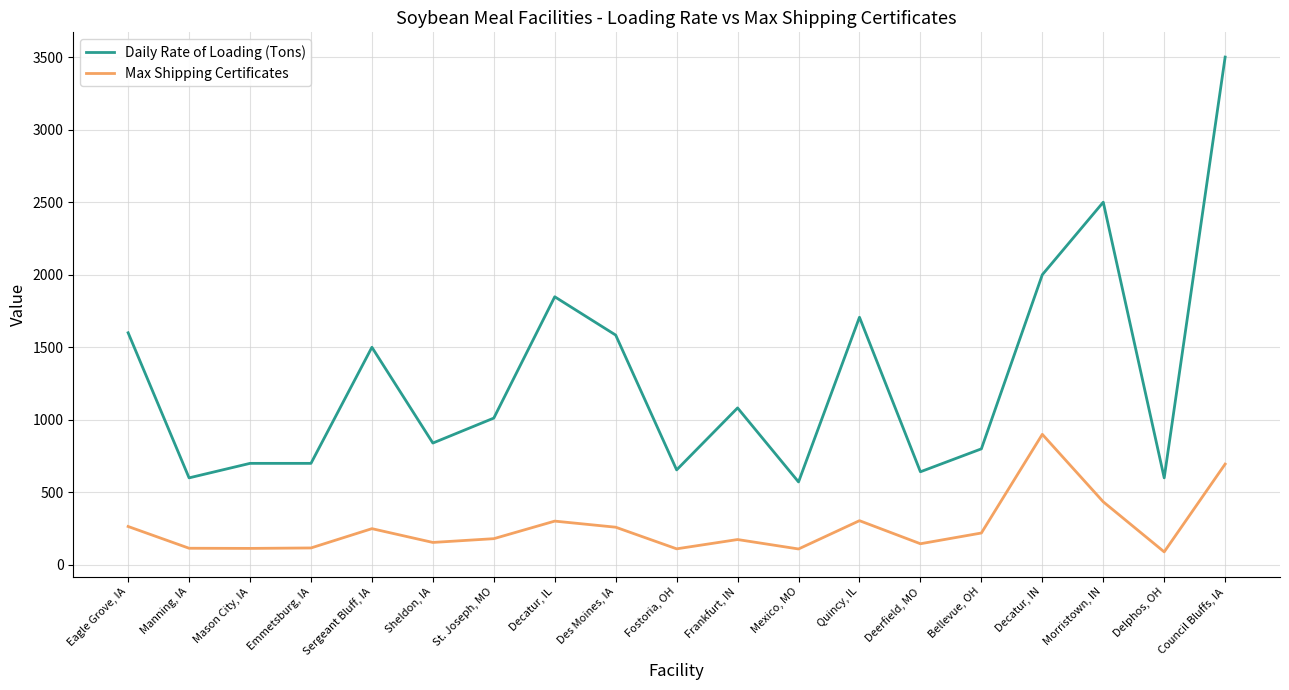

Is the value of Max Shipping Certificates at Sheldon, IA greater than the value of Daily Rate of Loading (Tons) at Morristown, IN?

No